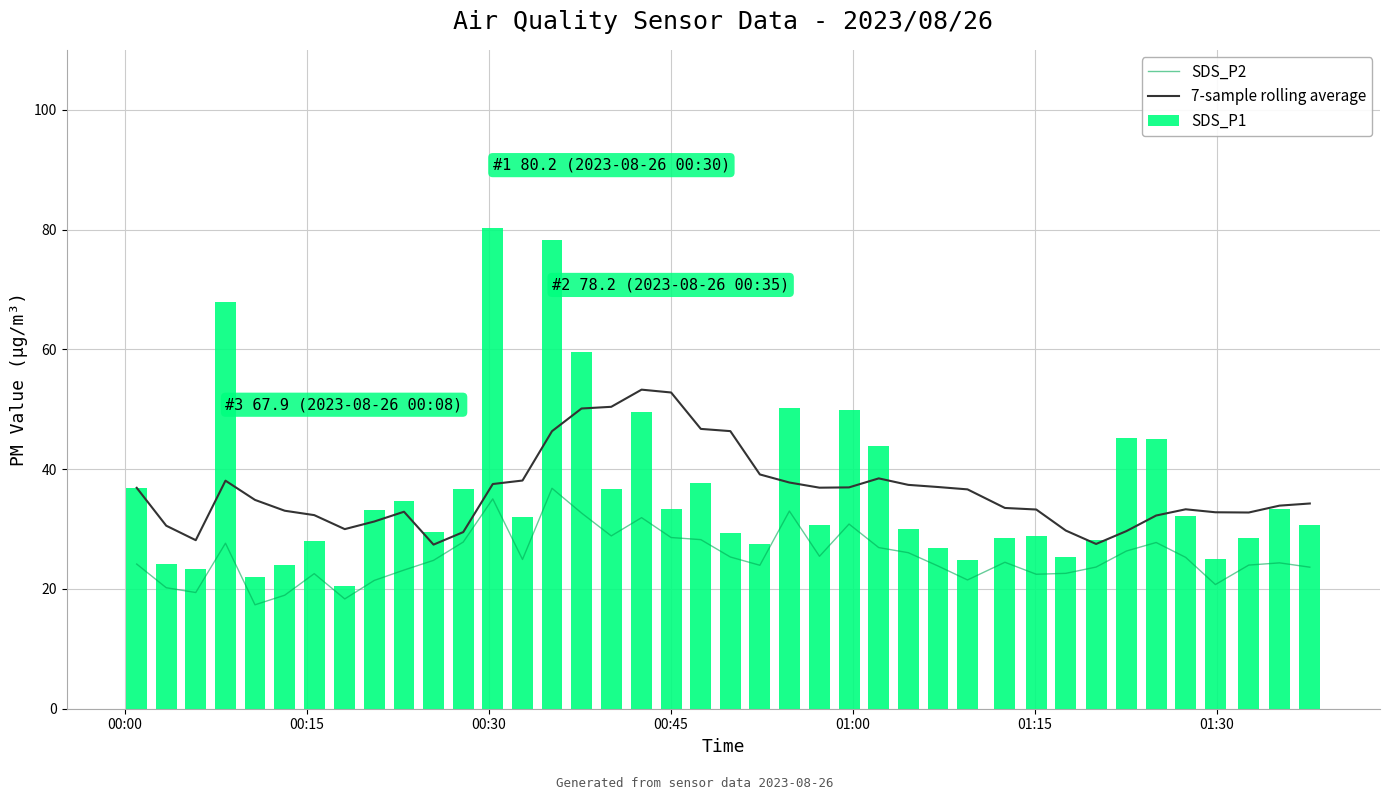

What is the value of the SDS_P1 bar at the 5th from the left?

22.0